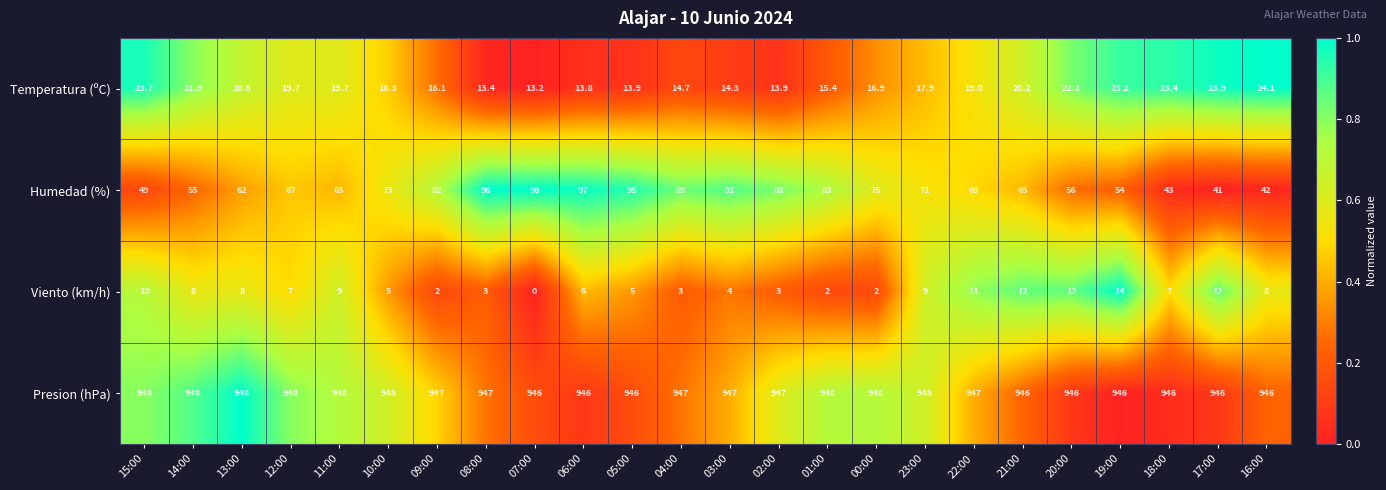

What is the difference between the Temperatura (ºC) values at 10:00 and 18:00?

5.1